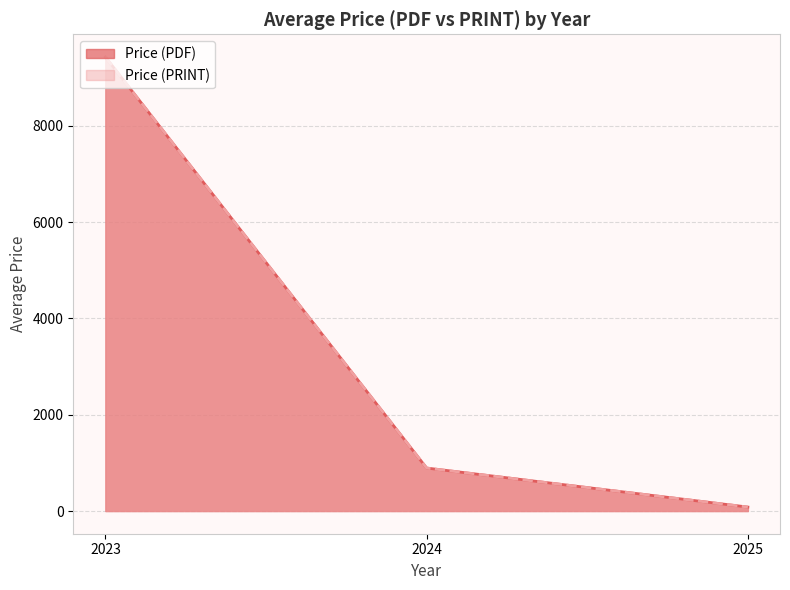

The Price (PDF) series shows 158.1 at 2024. True or false?

False